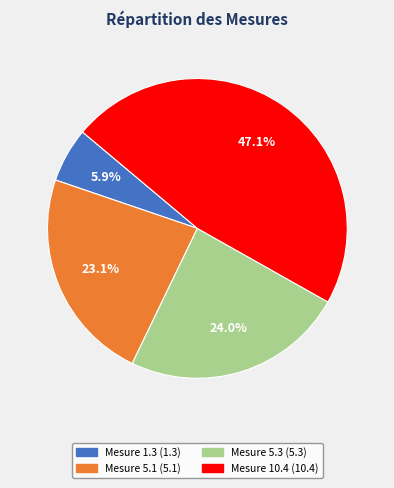

Does any single category account for the majority?

No